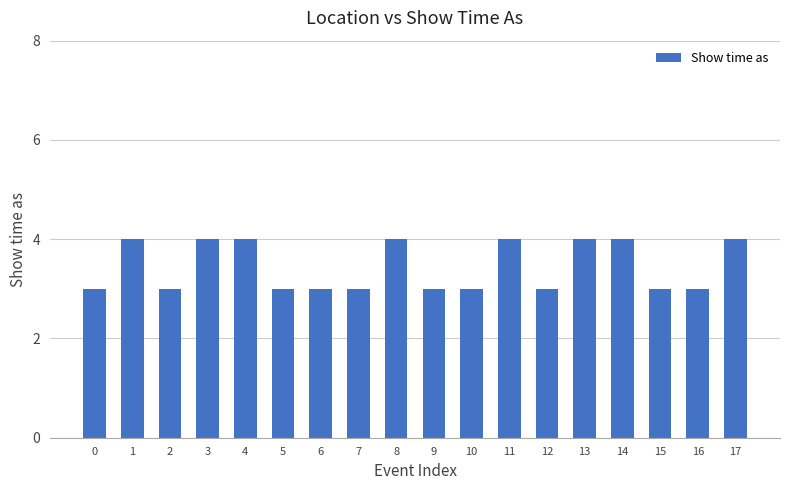

What is the greatest value displayed?

4